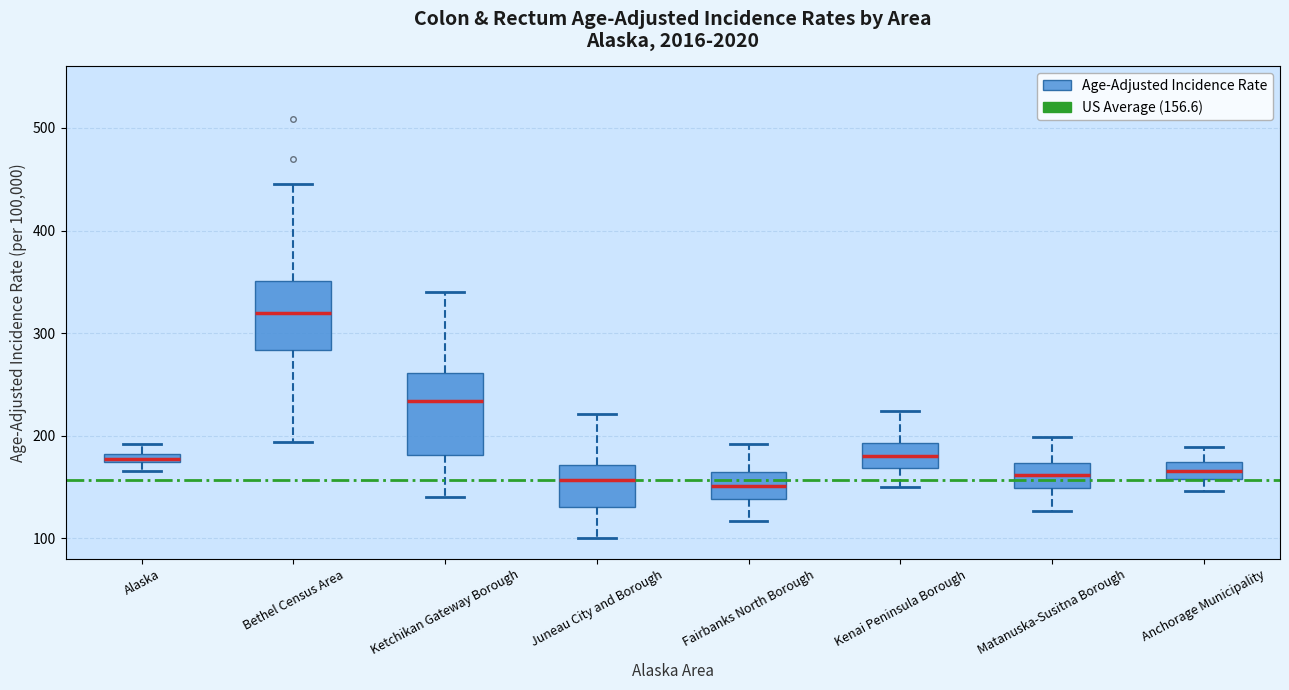

Which box's median line is the highest?

Bethel Census Area